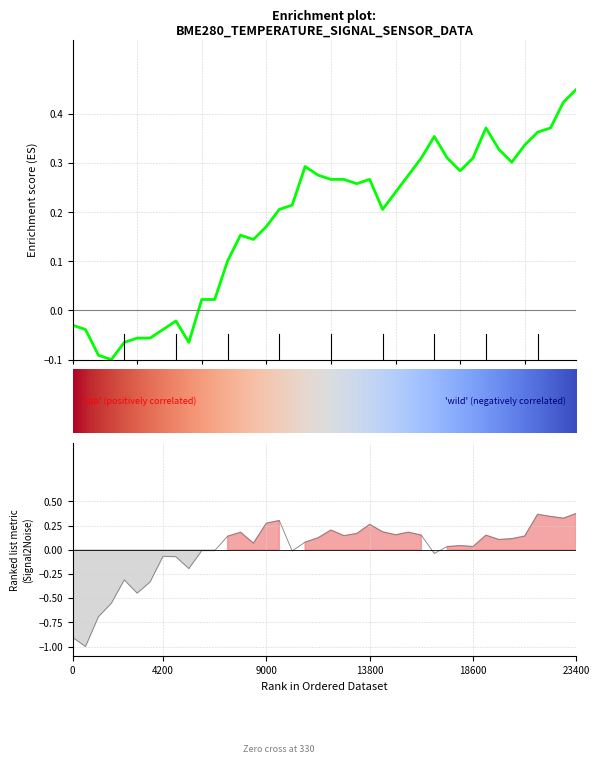

At how many categories does at least one series exceed 0?

30